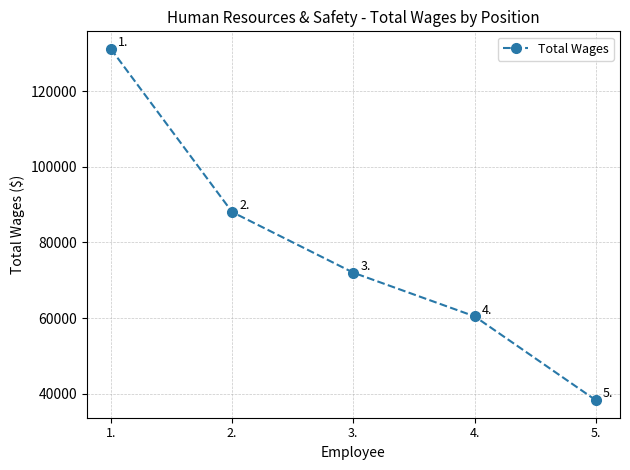

What is the change in value from 3. to 4.?

-11542